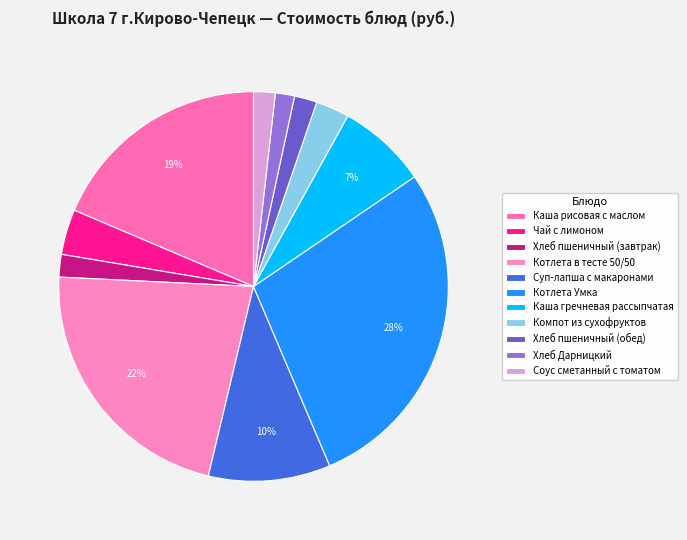

Is Суп-лапша с макаронами the majority of the pie?

No